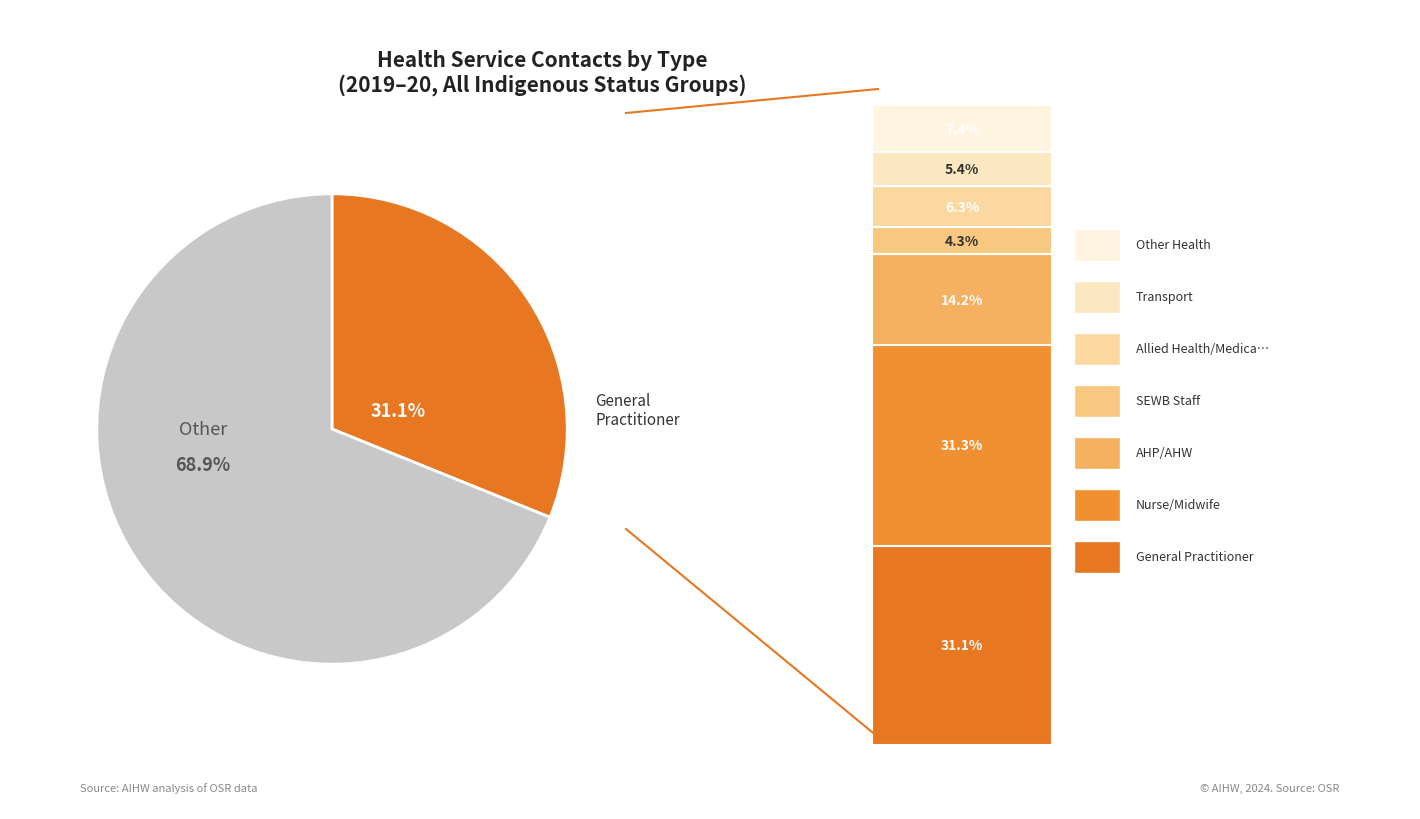

Is there any slice that represents more than half of the pie?

Yes